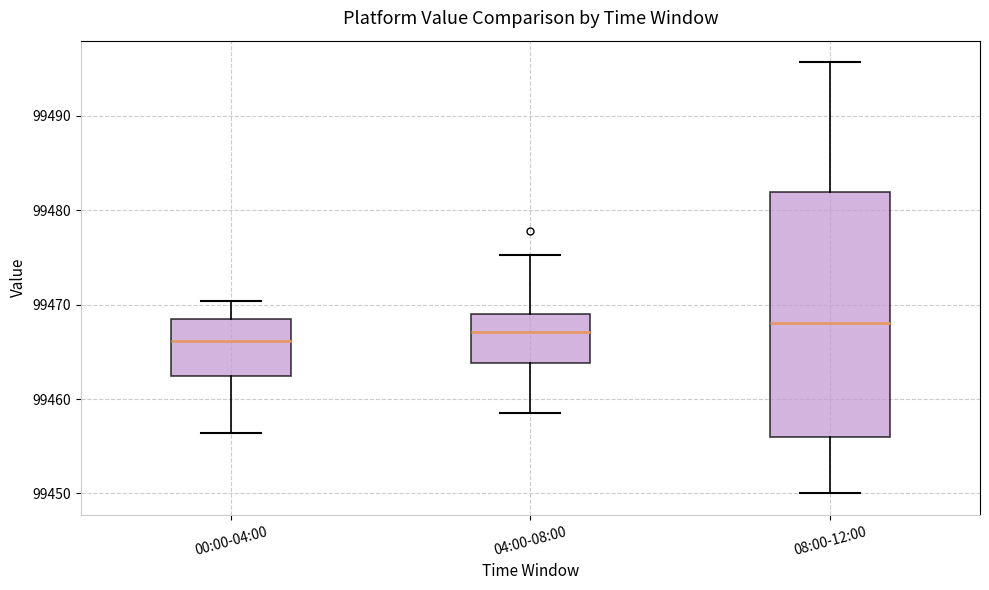

Where is the upper edge of the box for 08:00-12:00 on the y-axis? The values are not printed on the chart, so give them approximately, as read against the axis.

99482